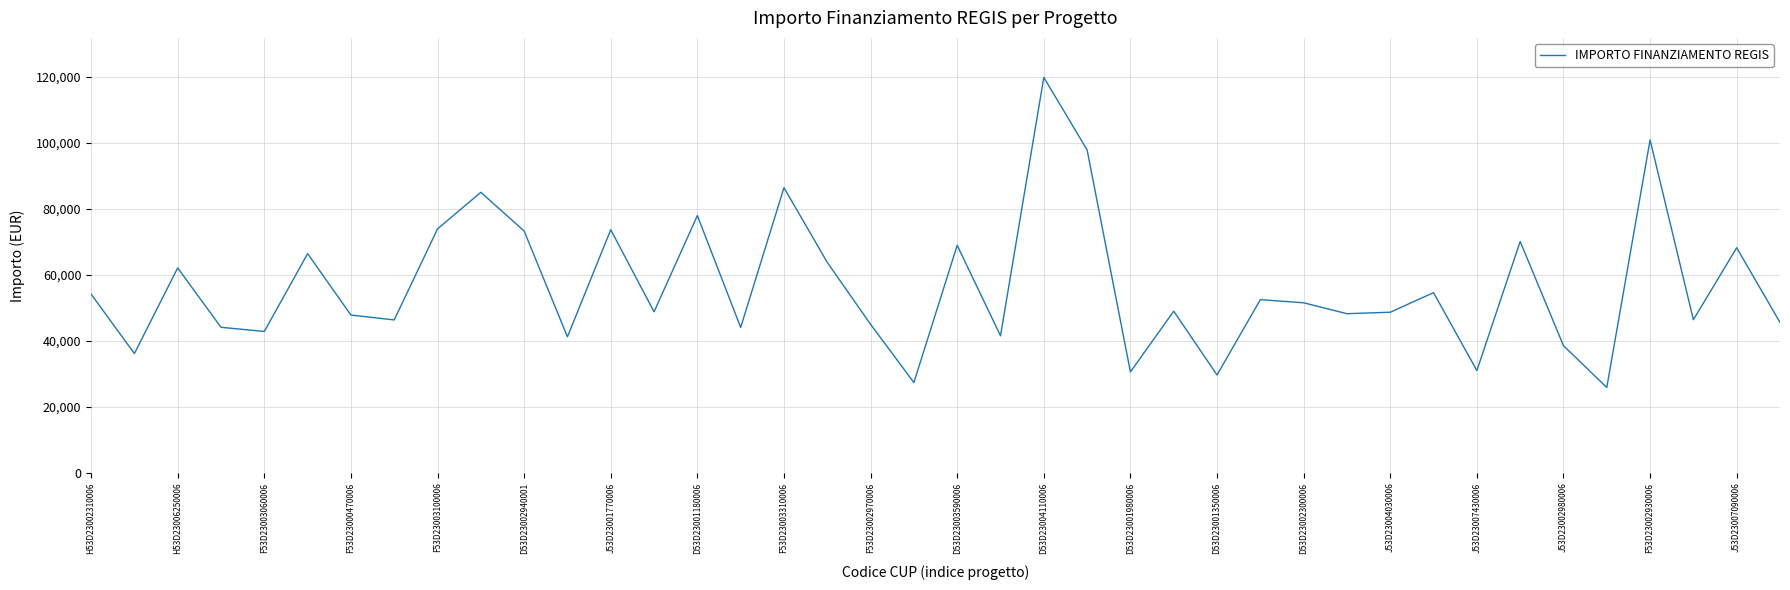

What is the maximum value shown in the chart?

119783.4